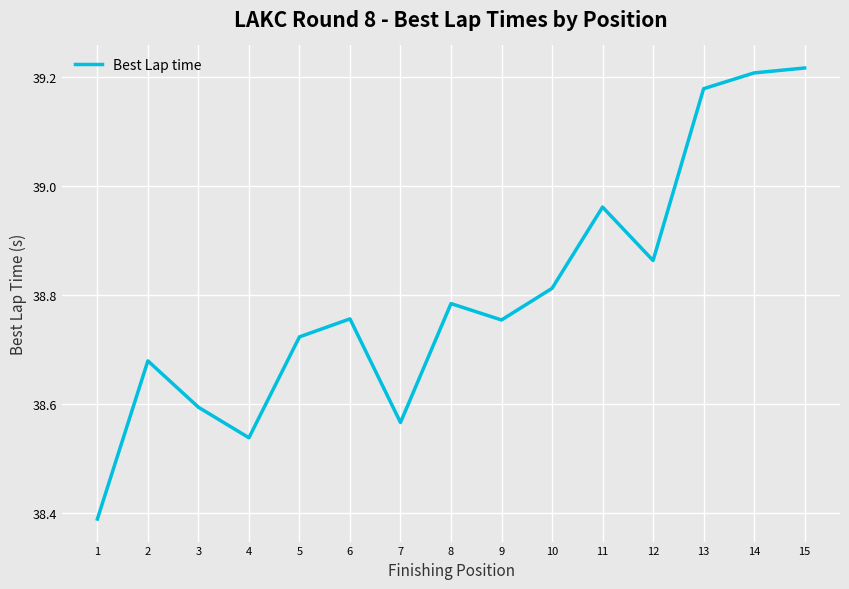

Is it true that the value at 7 is 62.6?

False